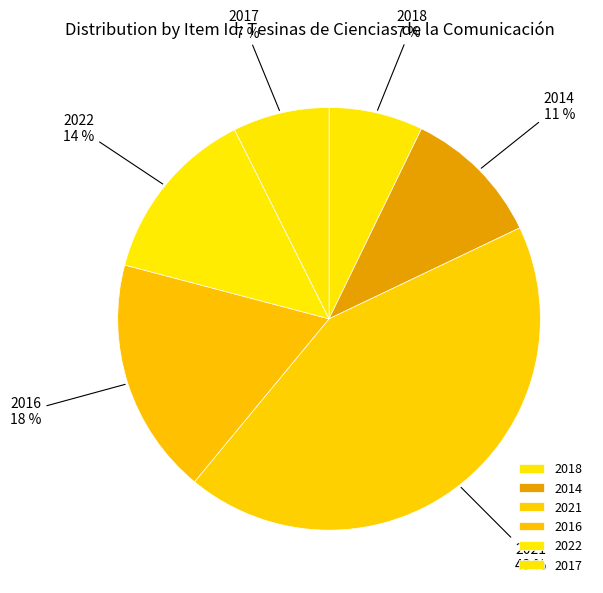

Which has a higher value, 2021 or 2016?

2021